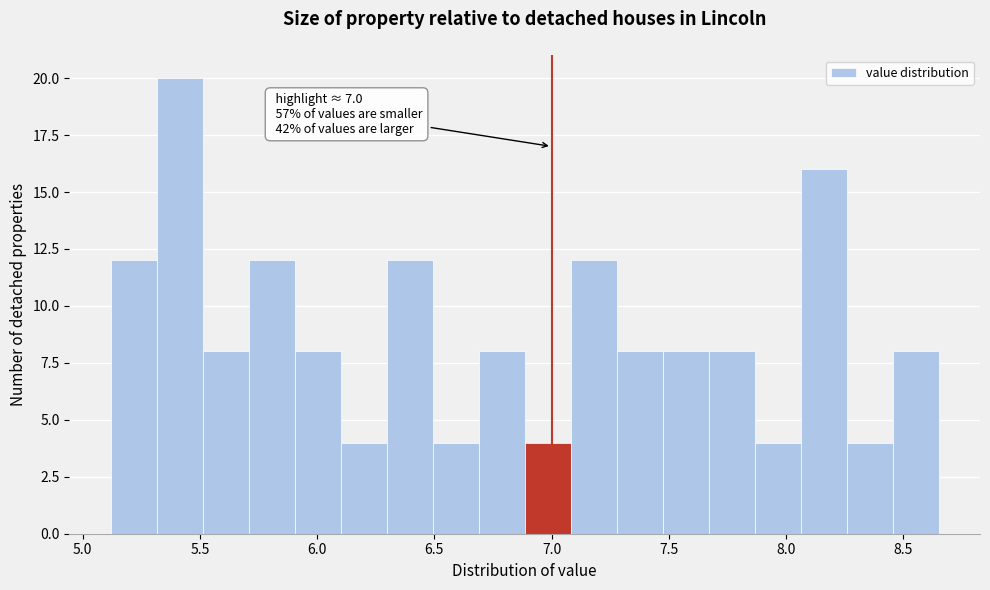

Around what value on the x-axis is the tallest bar? Give the approximate position of its centre, as read against the axis.

5.40